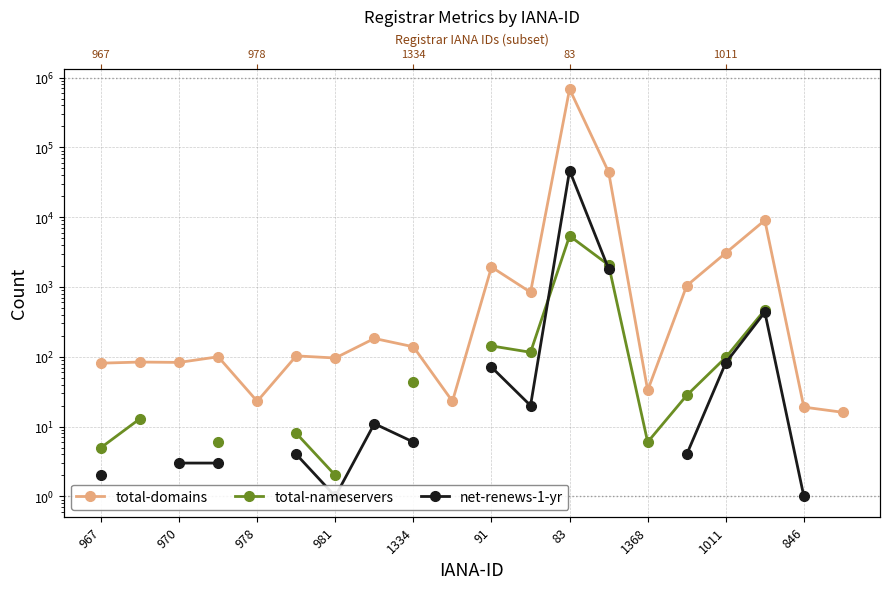

True or false: total-domains and net-renews-1-yr cross at least once.

False